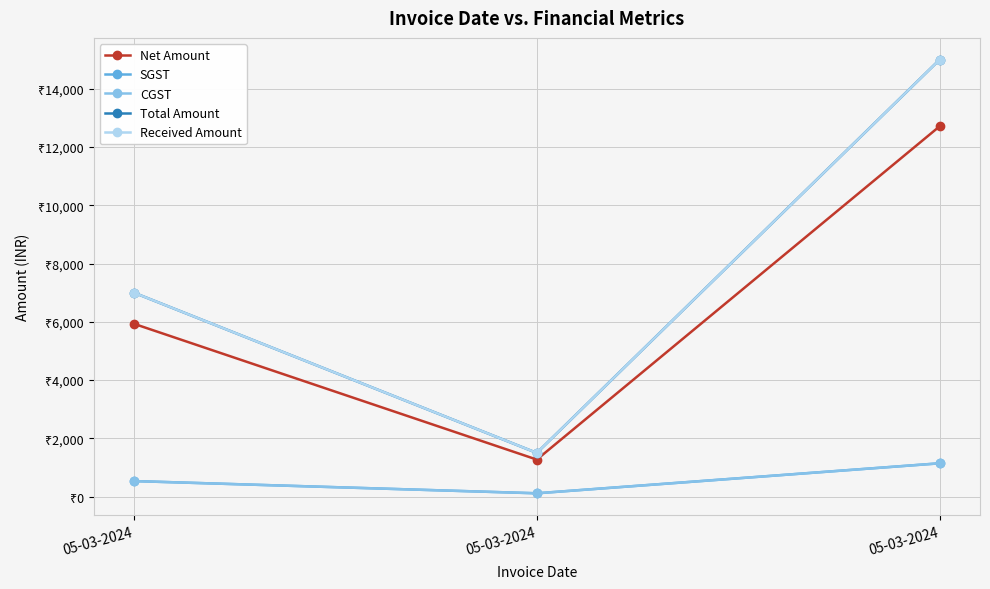

What is the greatest value displayed?

15000.0